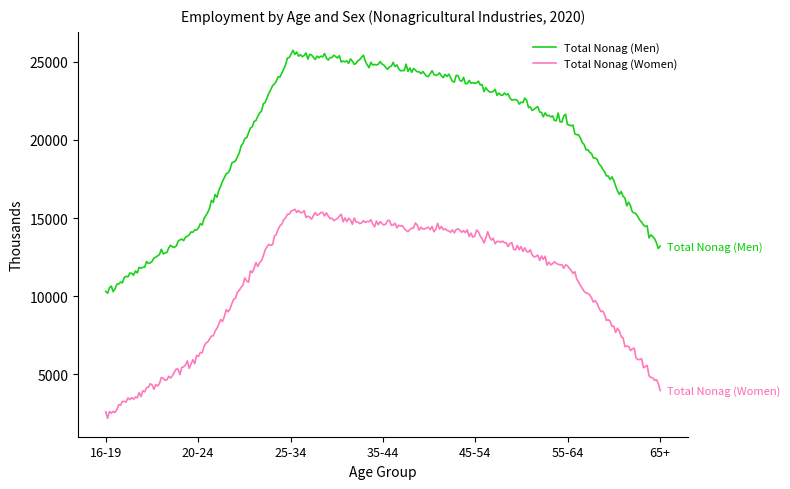

Rank the series by their maximum value, from highest to lowest.

Total Nonag (Men), Total Nonag (Women)